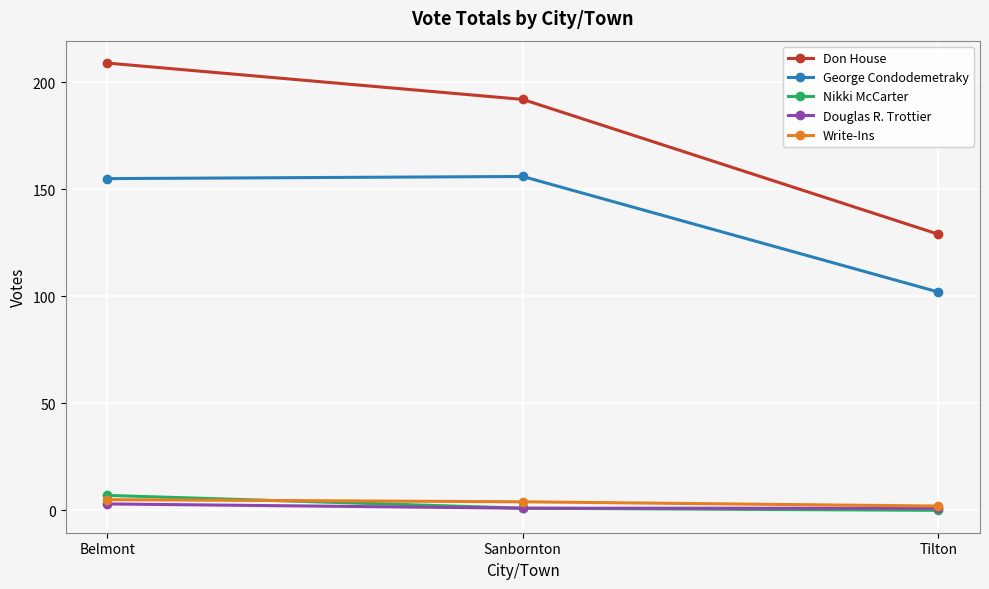

Which series has the widest spread of values?

Don House